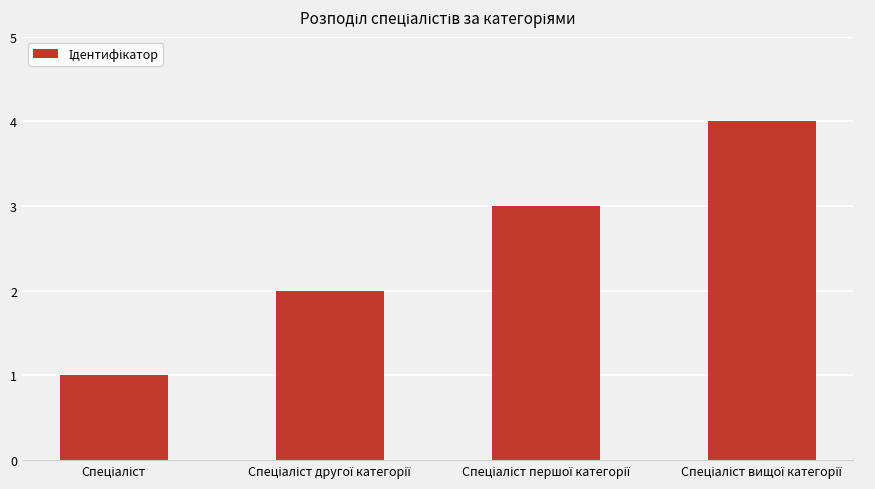

What is the sum of all values?

10